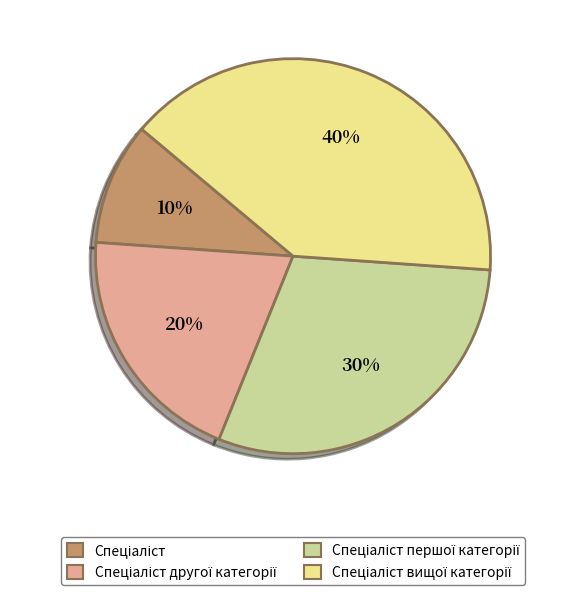

To the nearest percent, what is the average slice percentage?

25%